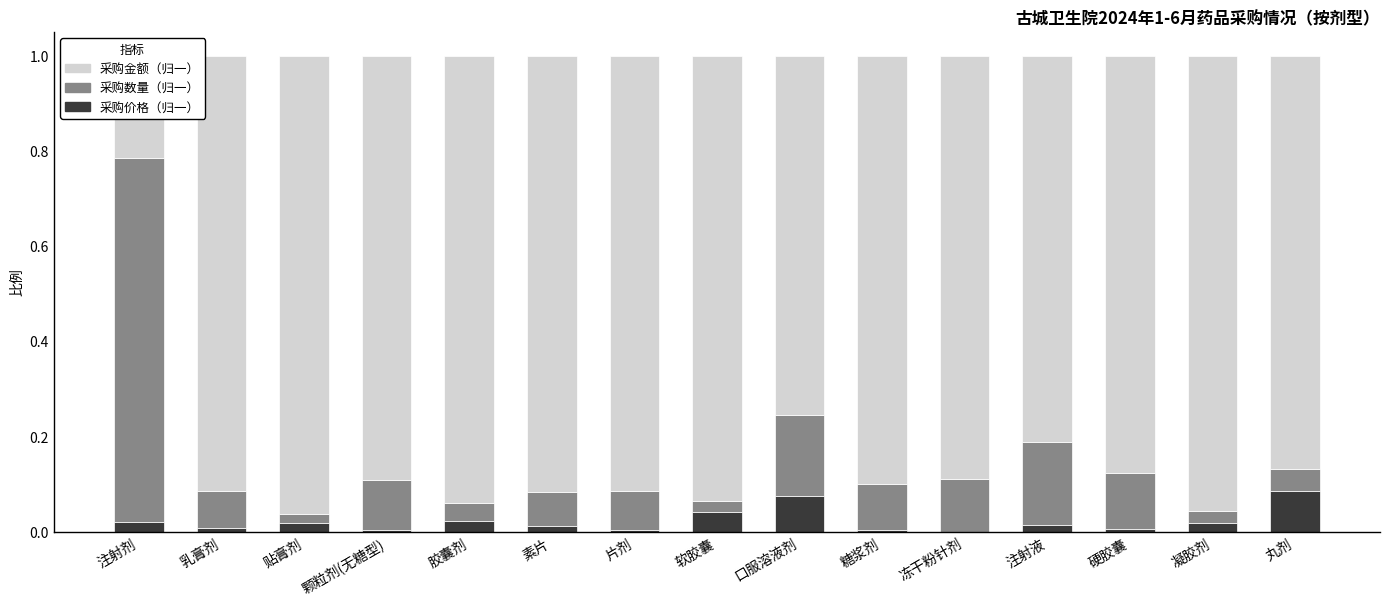

Is the value of 采购金额（归一） at 注射剂 greater than the value of 采购数量（归一） at 胶囊剂?

Yes